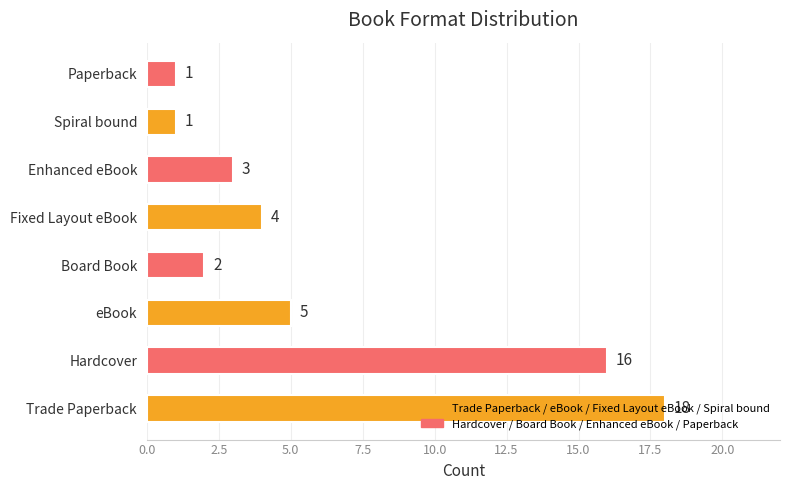

What is the average value?

6